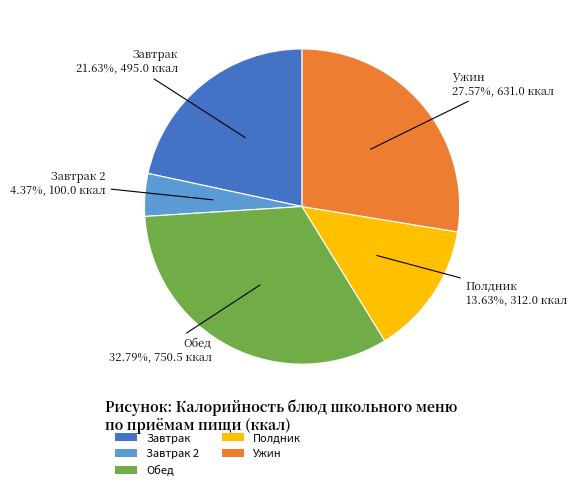

Which category has the smallest portion of the pie?

Завтрак 2